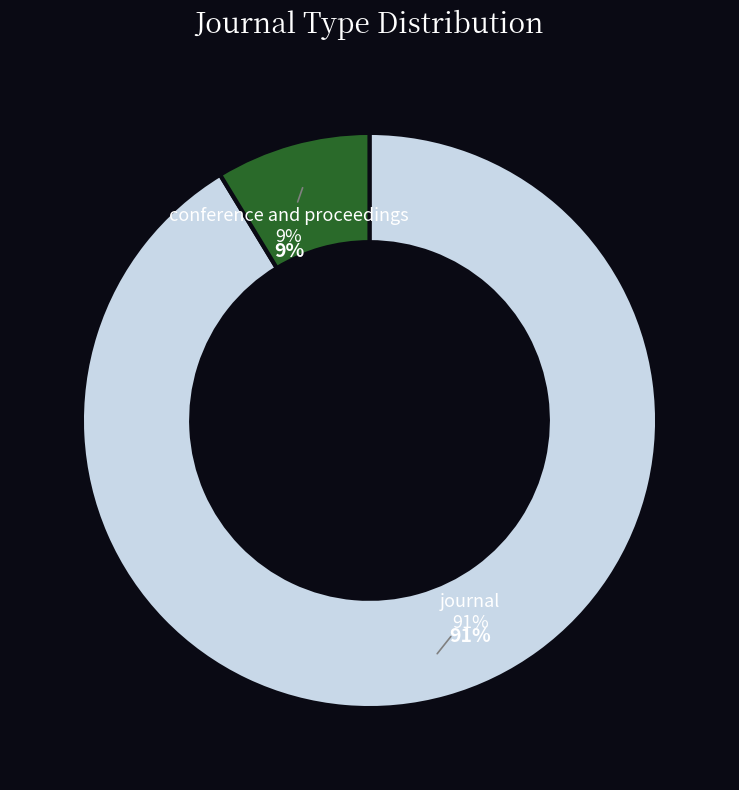

To the nearest percent, what is the difference between the largest and smallest slice percentages?

83%